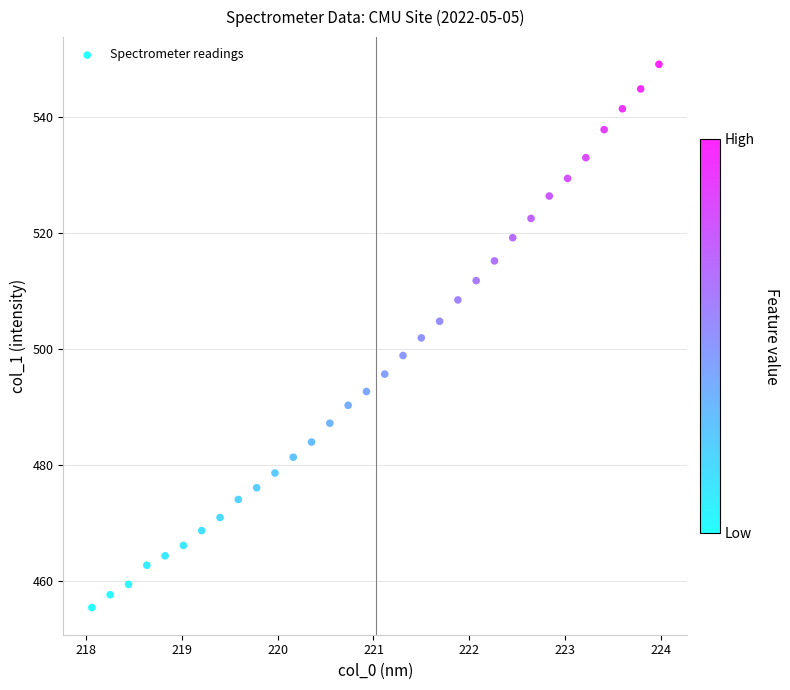

What is the range of Y values (max minus min)?

93.7